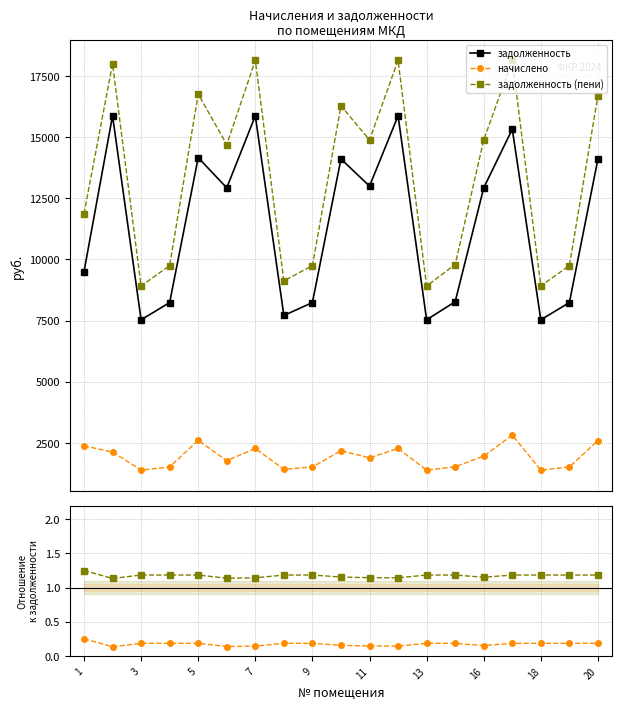

What is the value of the начислено point at the 8th from the left?

1415.9